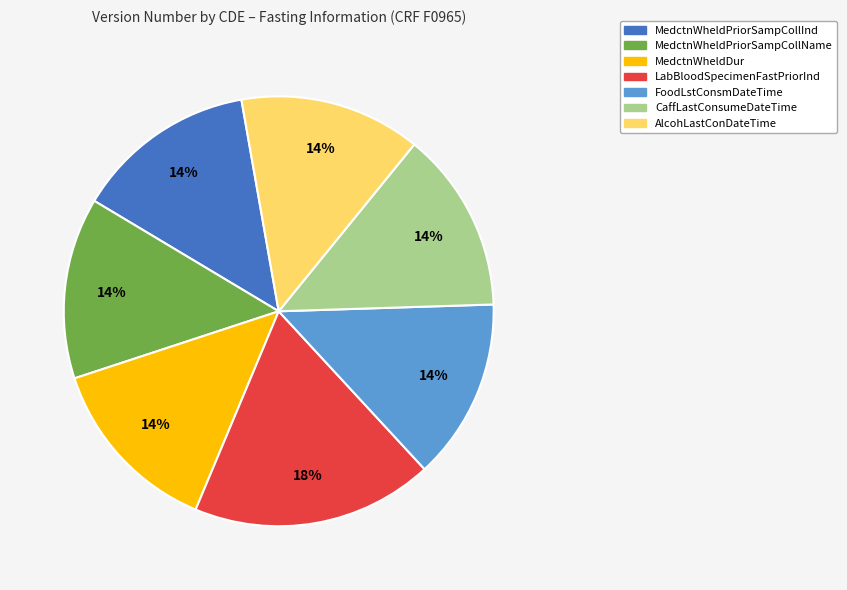

What percentage is the MedctnWheldPriorSampCollName slice, to the nearest percent?

14%